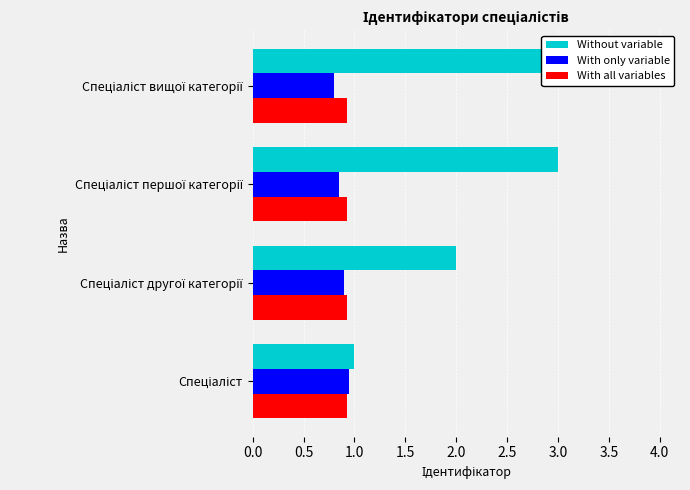

The With all variables series shows 0.4 at 0.5. True or false?

False